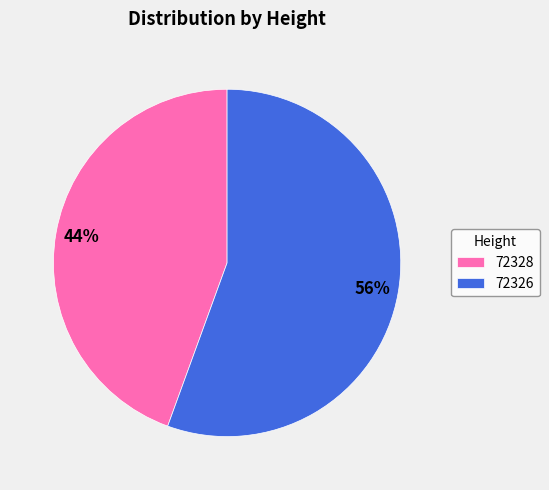

Which slice is the smallest?

72328